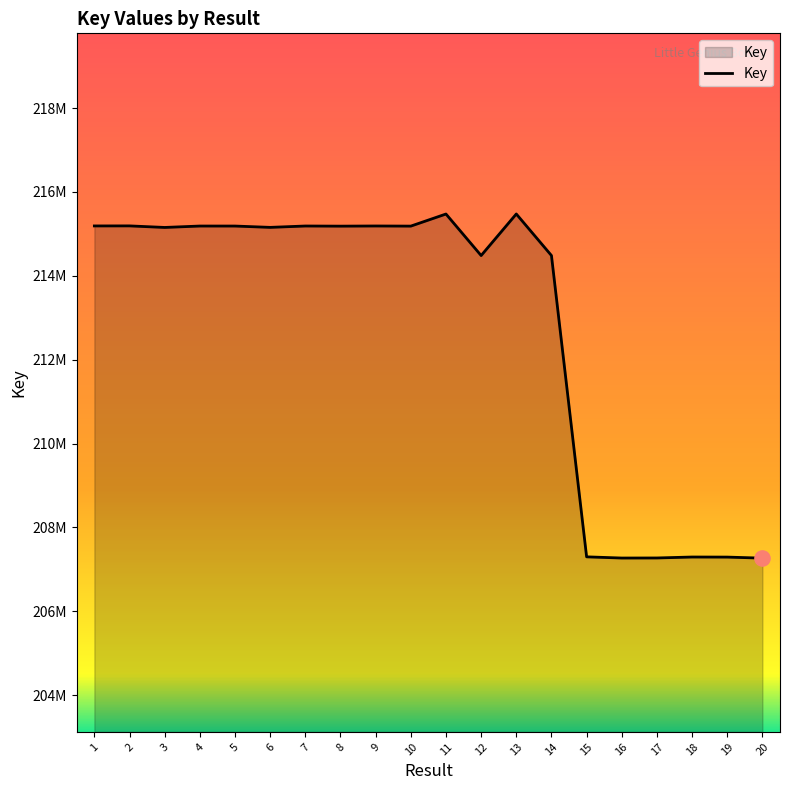

Between 11 and 1, which is larger?

11